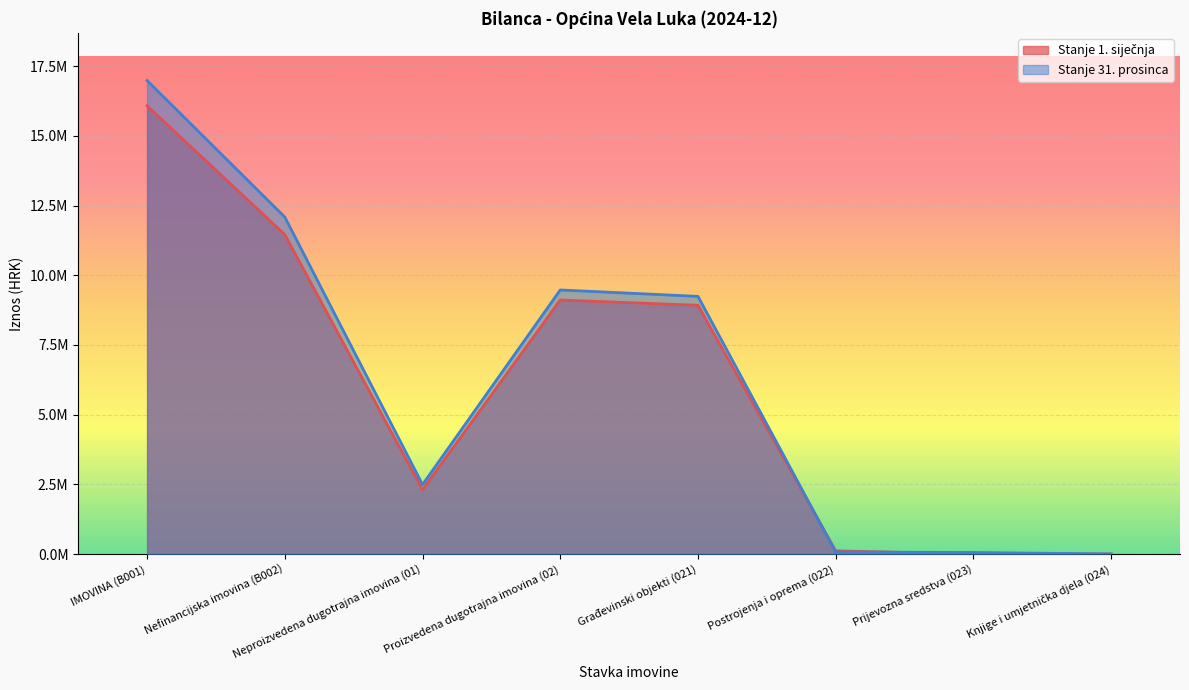

Reading left to right, transcribe all the data shown in this chart.

Stanje 1. siječnja: 16078294.4	11455521.5	2305130.8	9110399.8	8922710.2	114064.8	901.5	1640.1
Stanje 31. prosinca: 16983803.1	12086213.7	2489951.7	9471257.7	9241680.3	70846.4	55180.9	1640.1